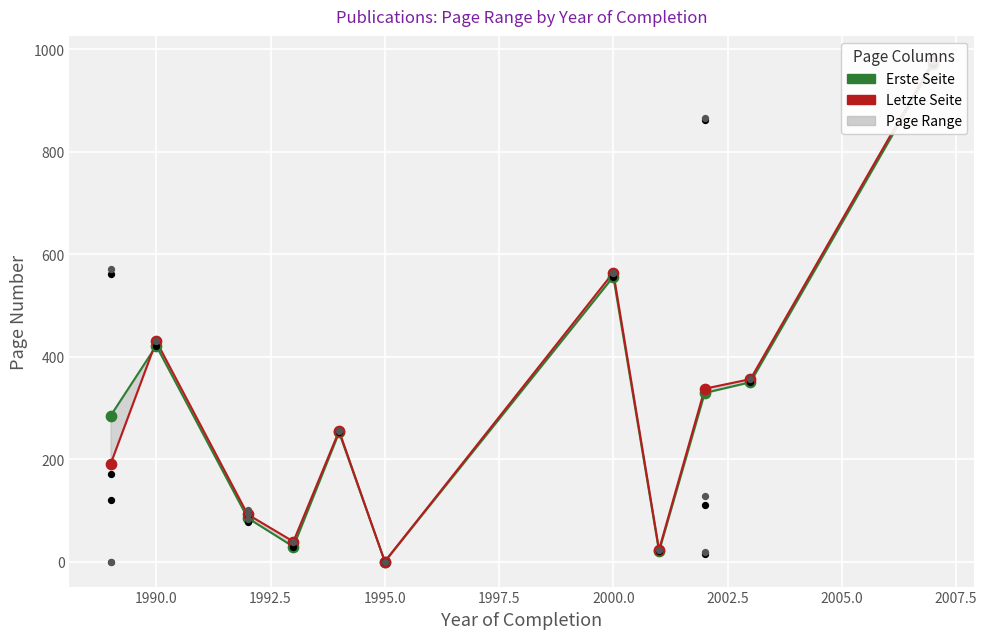

Which series has the largest total across all categories?

Erste Seite